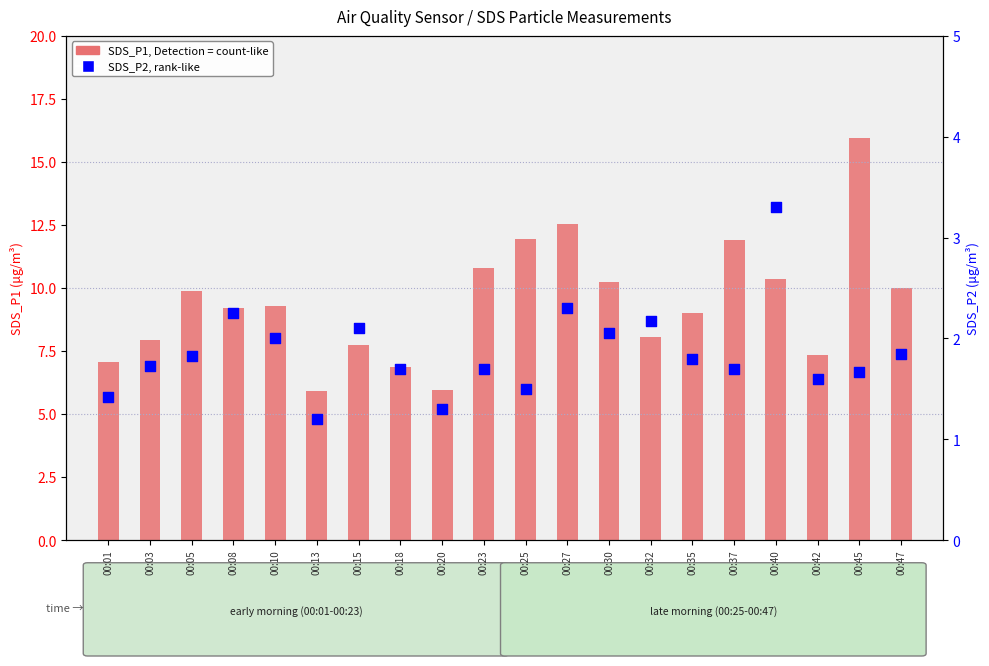

Which series reaches the maximum Y coordinate?

SDS_P1 (count-like)